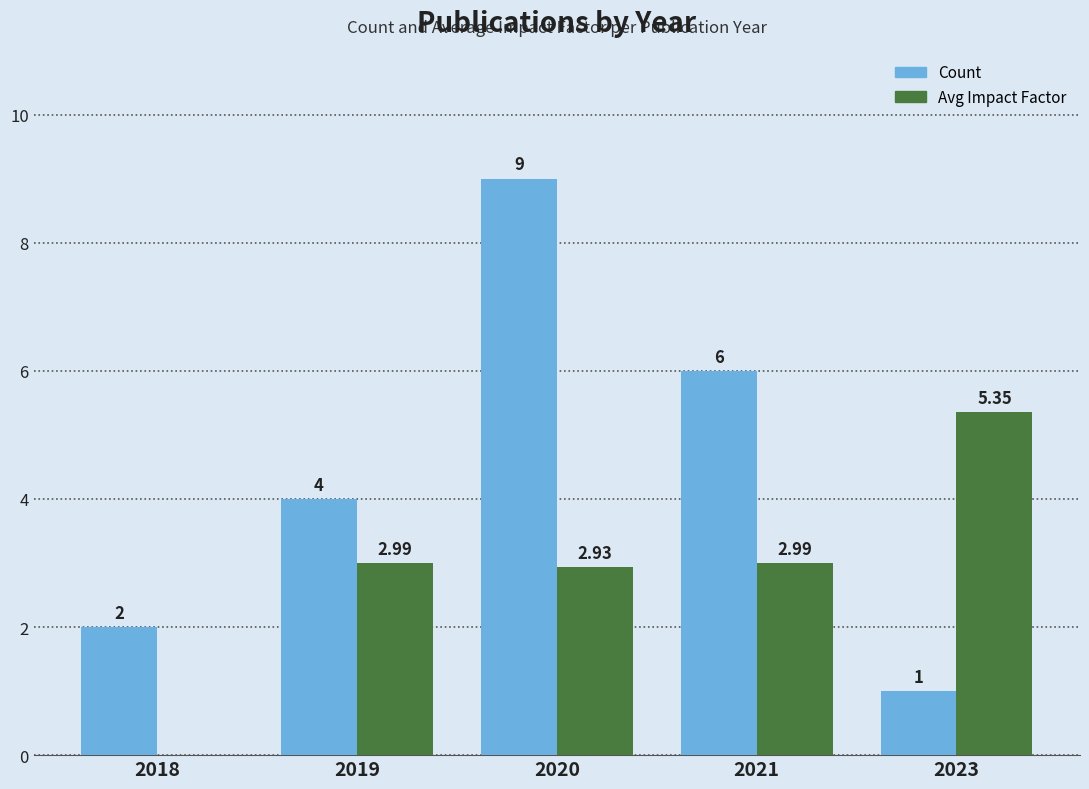

Which series changed the most between 2018 and 2020?

Count